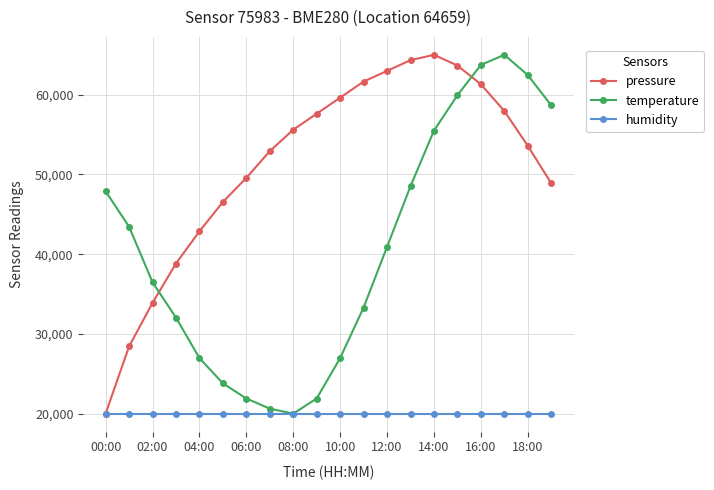

True or false: temperature and pressure cross at least once.

True